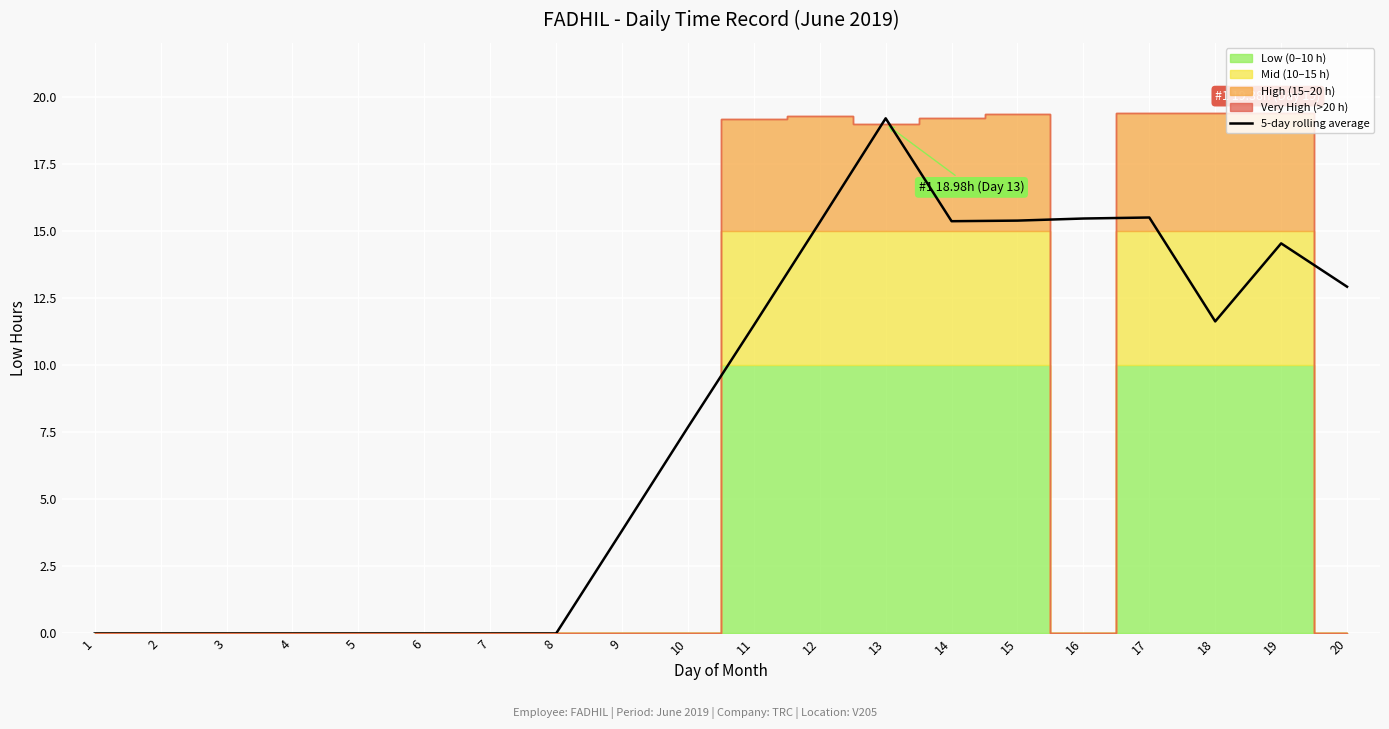

Rank the categories by value from highest to lowest.

13, 17, 16, 15, 14, 12, 19, 20, 18, 11, 10, 9, 1, 2, 3, 4, 5, 6, 7, 8